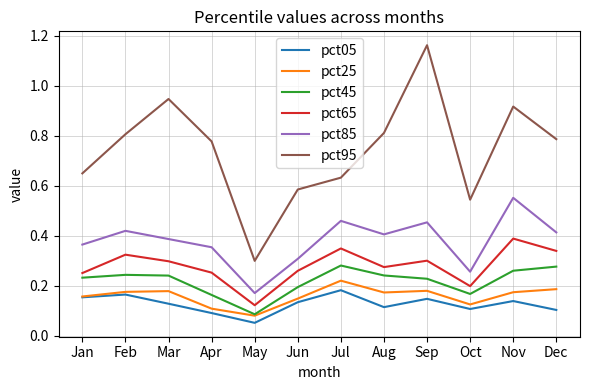

What is the total value across all series at Sep?

2.5